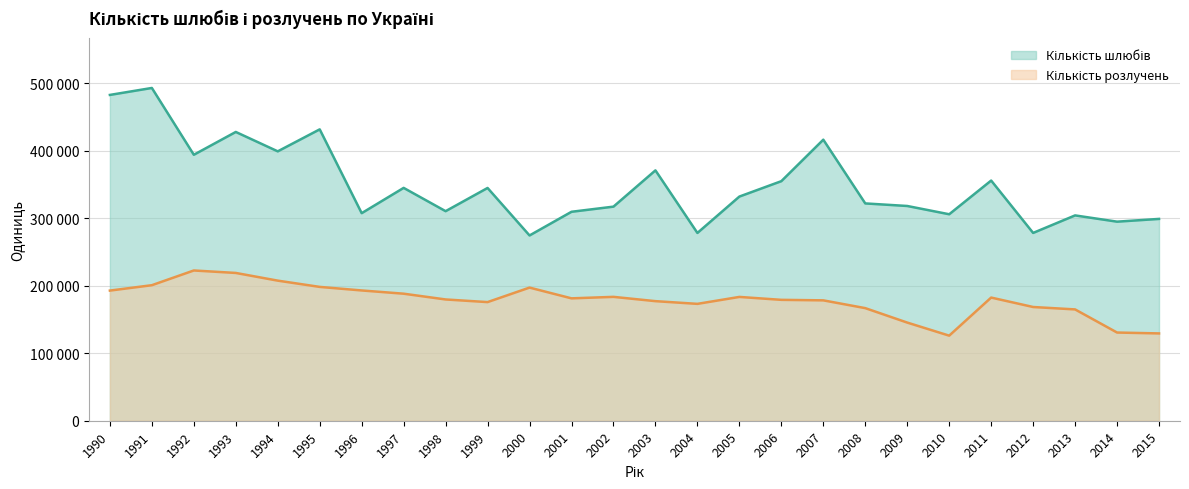

Reading left to right, extract all data points from this chart.

Кількість шлюбів: 1990=482753	1991=493067	1992=394075	1993=427882	1994=399152	1995=431731	1996=307543	1997=345013	1998=310504	1999=344888	2000=274523	2001=309602	2002=317228	2003=370966	2004=278225	2005=332143	2006=354959	2007=416427	2008=321992	2009=318198	2010=305933	2011=355880	2012=278276	2013=304232	2014=294962	2015=299038
Кількість розлучень: 1990=192835	1991=200810	1992=222630	1993=218974	1994=207577	1995=198300	1996=193030	1997=188232	1998=179688	1999=175781	2000=197274	2001=181334	2002=183538	2003=177183	2004=173163	2005=183455	2006=179123	2007=178364	2008=166845	2009=145439	2010=126068	2011=182490	2012=168508	2013=164939	2014=130673	2015=129373